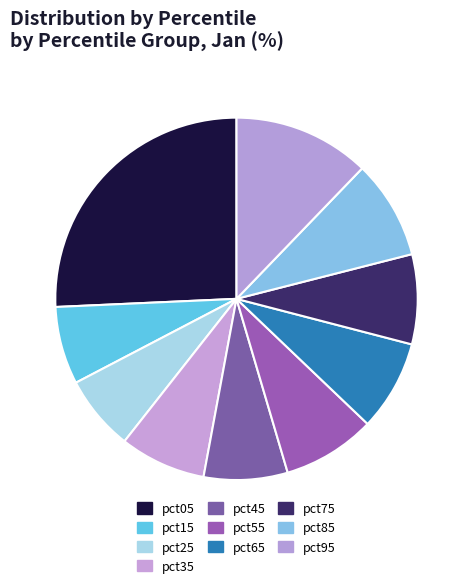

Does any single category account for the majority?

No